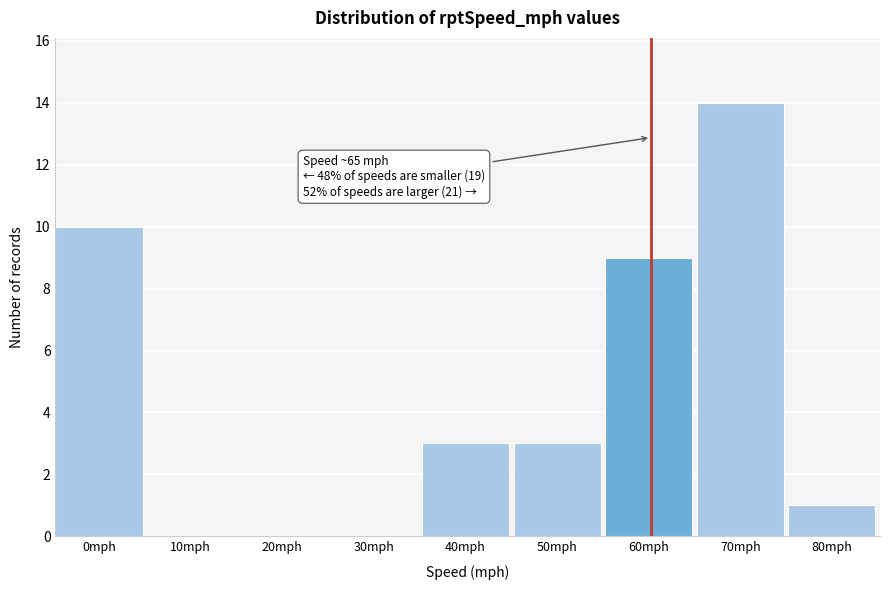

Reading left to right, list all the values displayed in this chart.

0mph=10	10mph=0	20mph=0	30mph=0	40mph=3	50mph=3	60mph=9	70mph=14	80mph=1